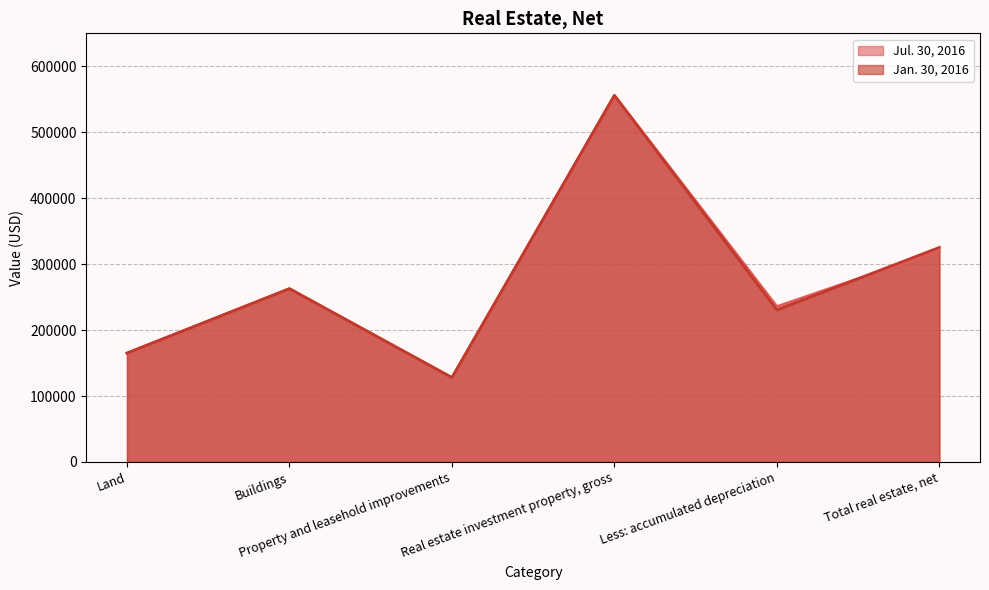

True or false: Jan. 30, 2016 has a value of 325345 at Total real estate, net.

True